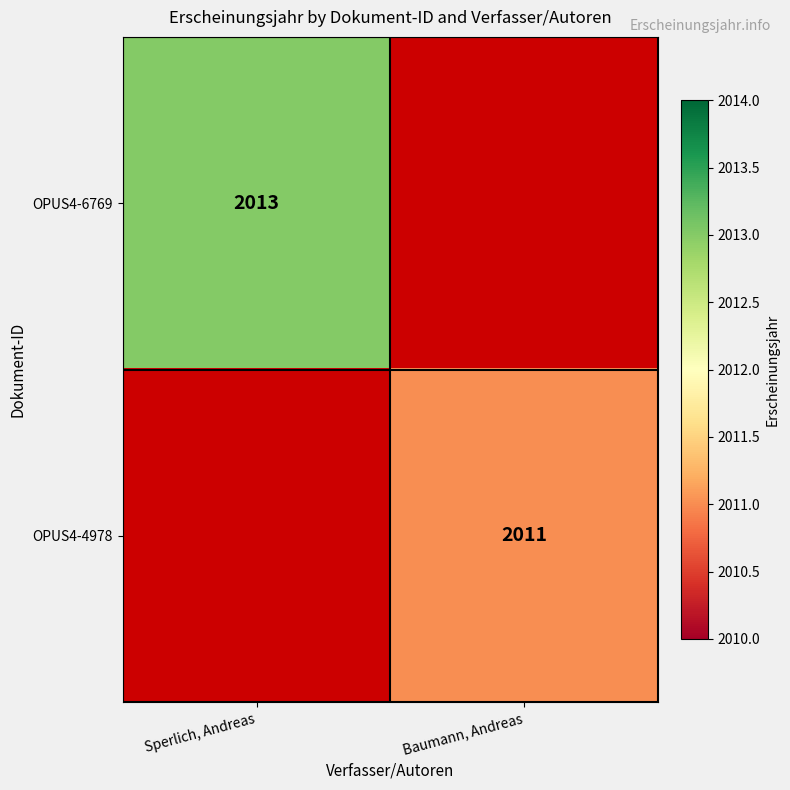

Is it true that OPUS4-6769 equals 1356 at Sperlich, Andreas?

False